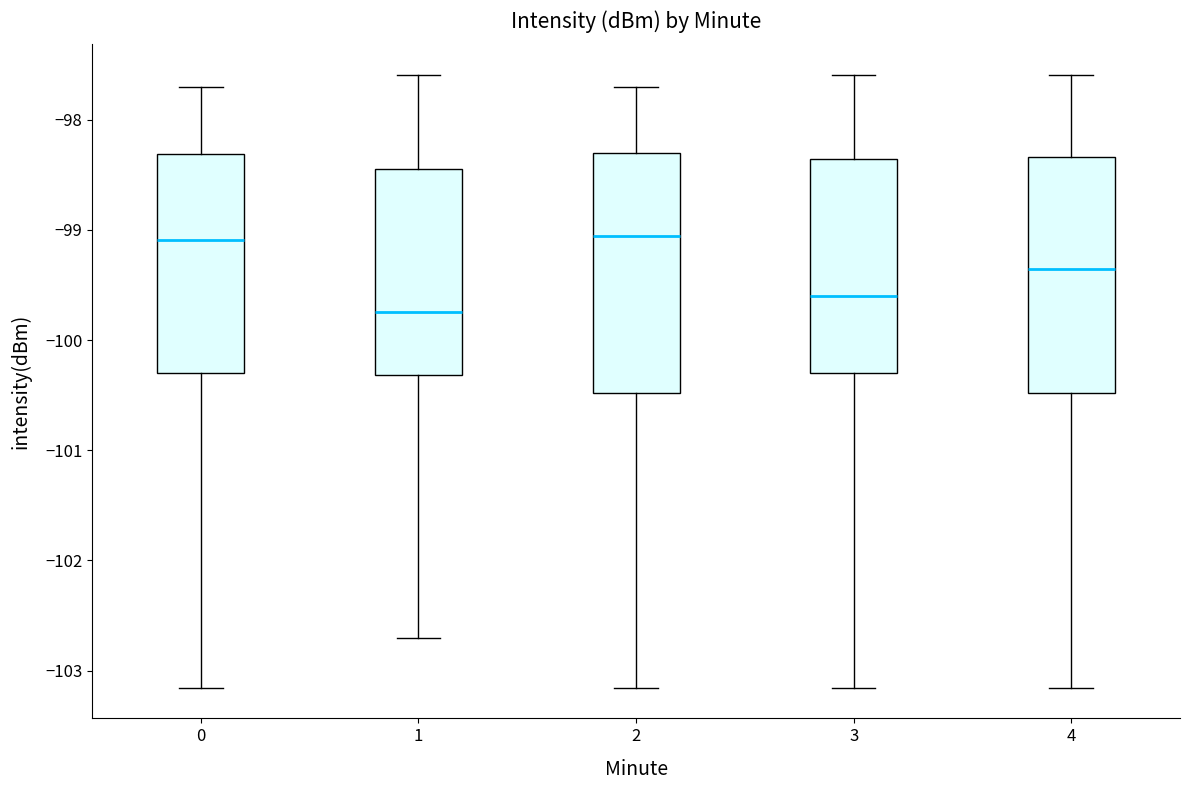

Reading left to right, transcribe this box plot: for each box, give where its median line is, the range the box spans, and where its two whiskers end, as read against the y-axis. The values are not printed on the chart, so give them approximately, as read against the axis.

0: median -99.1, box -100.3 to -98.3, whiskers -103.2 to -97.7
1: median -99.7, box -100.3 to -98.4, whiskers -102.7 to -97.6
2: median -99.1, box -100.5 to -98.3, whiskers -103.2 to -97.7
3: median -99.6, box -100.3 to -98.4, whiskers -103.2 to -97.6
4: median -99.4, box -100.5 to -98.3, whiskers -103.2 to -97.6